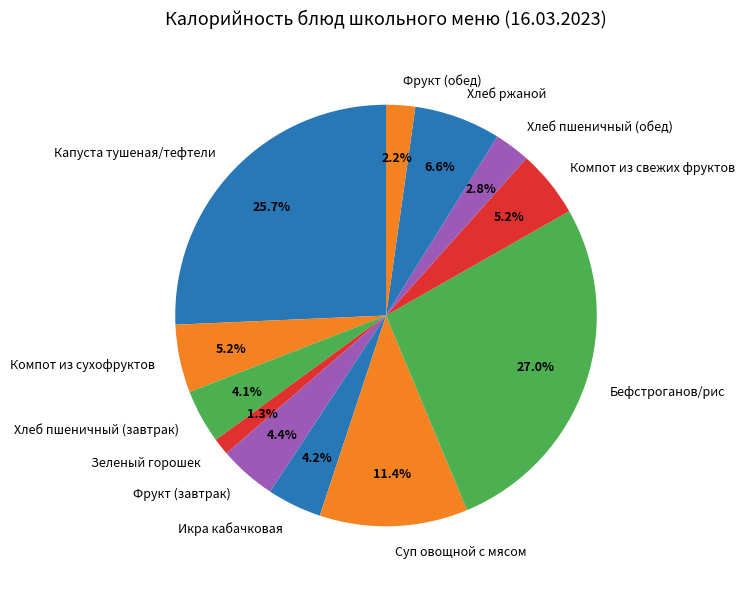

How many segments does this pie chart have?

12